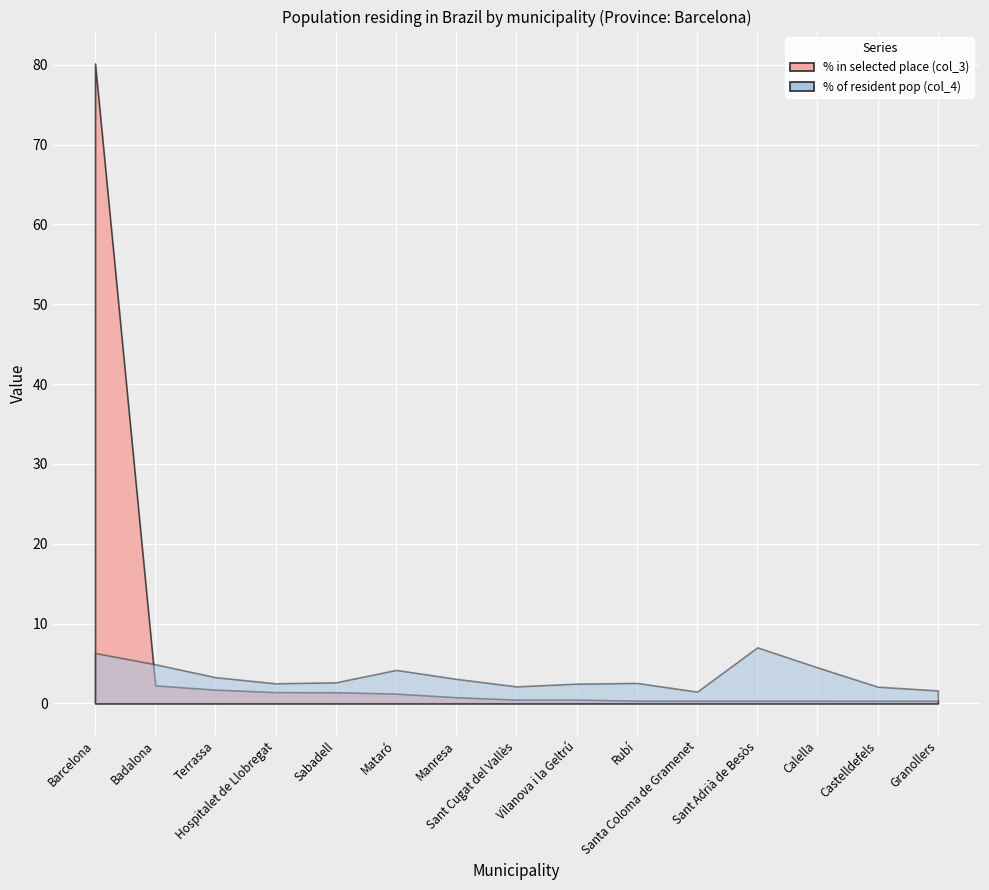

What is the label of the 9th point from the right?

Manresa